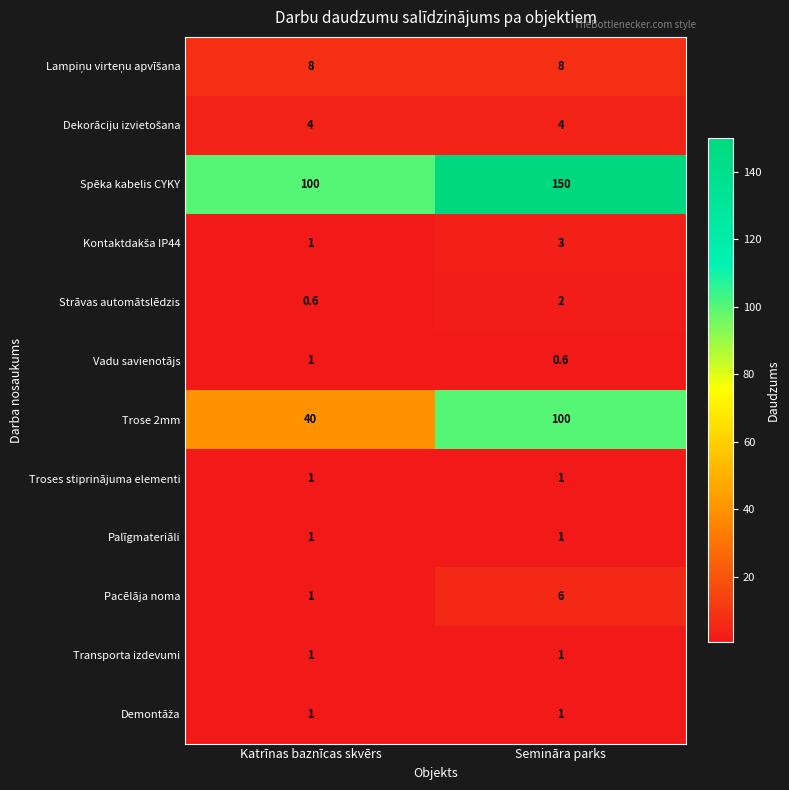

What is the sum of all Strāvas automātslēdzis values?

2.6